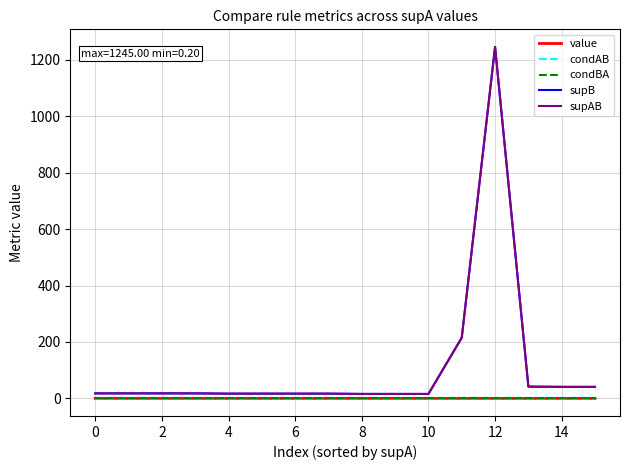

Is this an area chart (filled region under the line)?

No